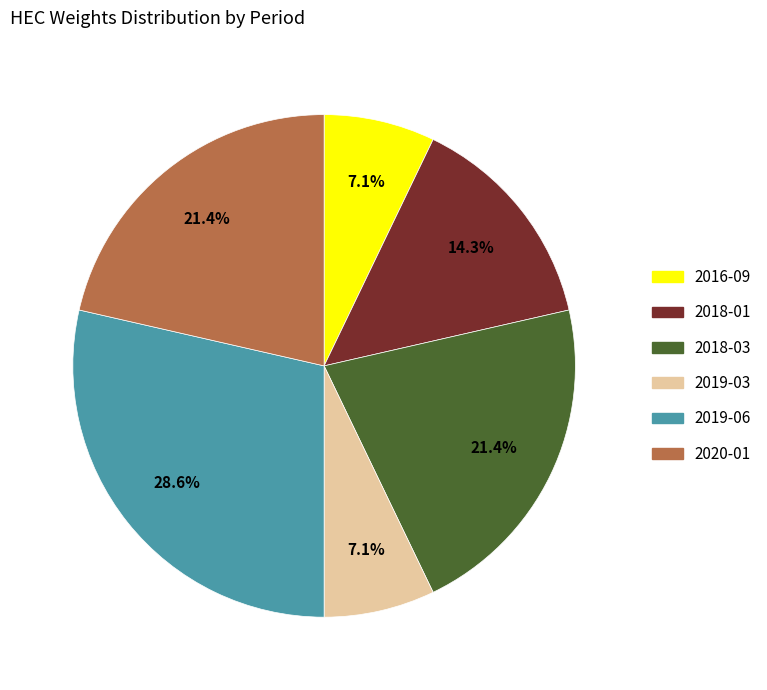

Combined, do 2019-06 and 2019-03 account for over 50%?

No